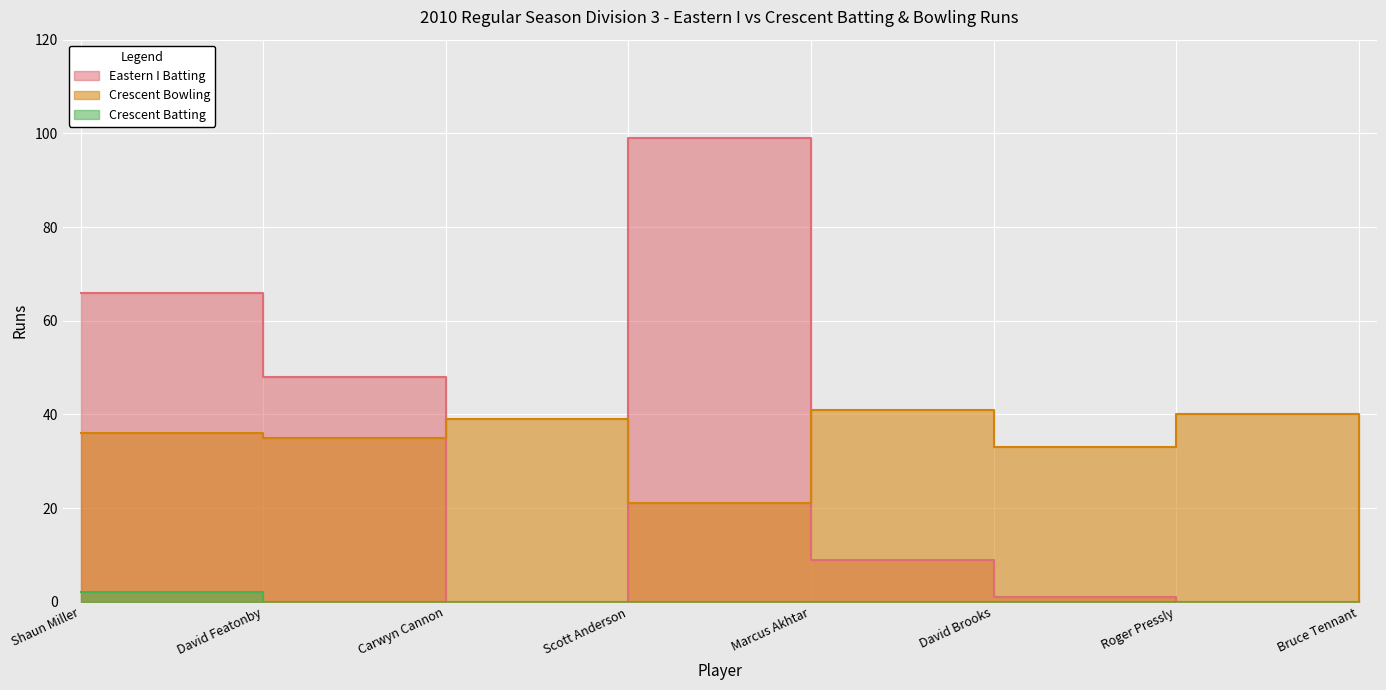

Where is Eastern I Batting nearest to the value 49?

David Featonby